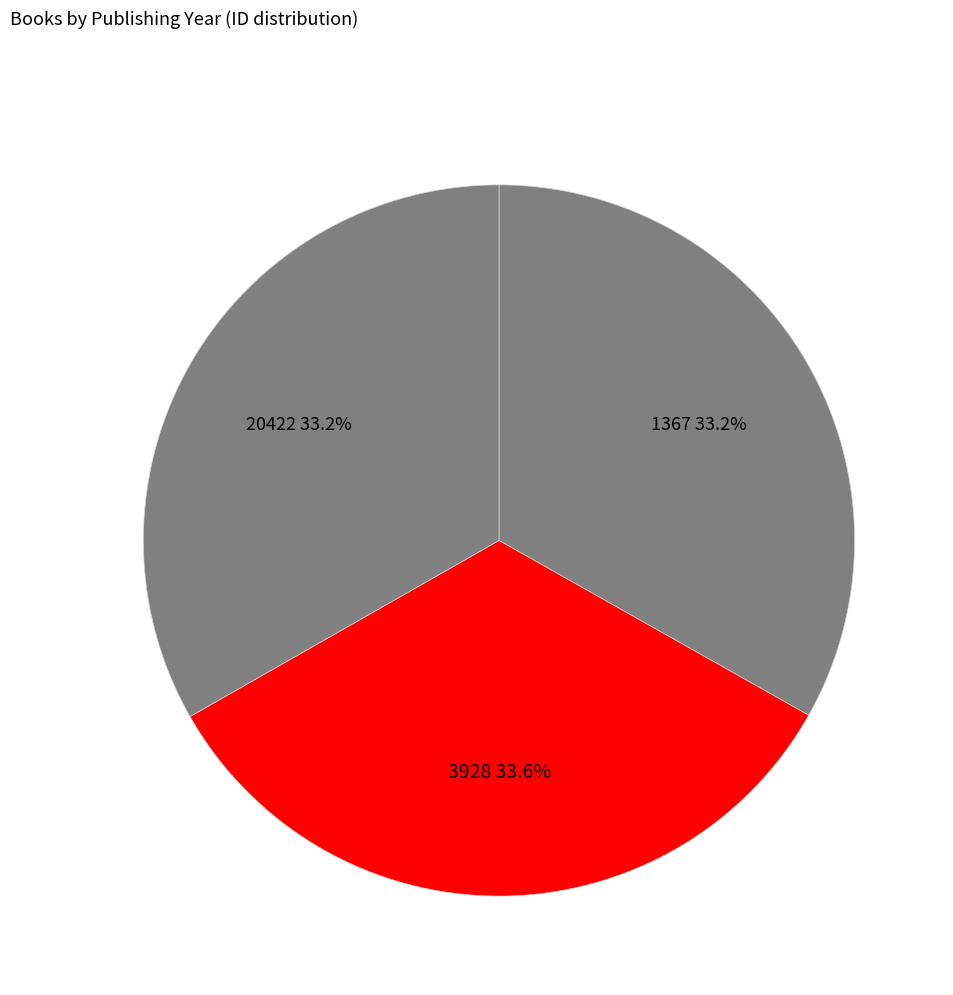

To the nearest percent, what portion does 20422 represent?

33%